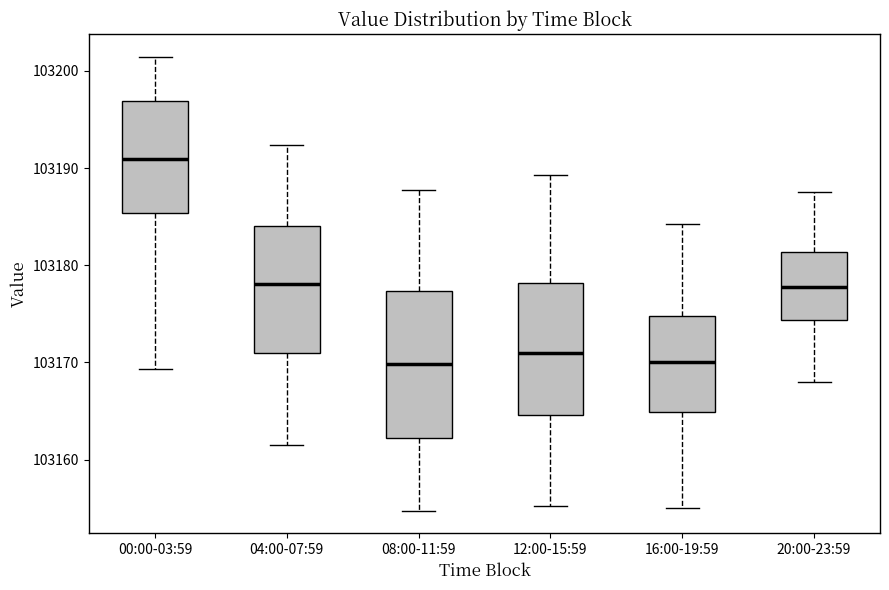

Reading left to right, read every box against the y-axis: the position of its median line, the range the box covers, and the ends of its whiskers. The values are not printed on the chart, so give them approximately, as read against the axis.

00:00-03:59: median 103191, box 103185 to 103197, whiskers 103169 to 103201
04:00-07:59: median 103178, box 103171 to 103184, whiskers 103162 to 103192
08:00-11:59: median 103170, box 103162 to 103177, whiskers 103155 to 103188
12:00-15:59: median 103171, box 103165 to 103178, whiskers 103155 to 103189
16:00-19:59: median 103170, box 103165 to 103175, whiskers 103155 to 103184
20:00-23:59: median 103178, box 103174 to 103181, whiskers 103168 to 103188